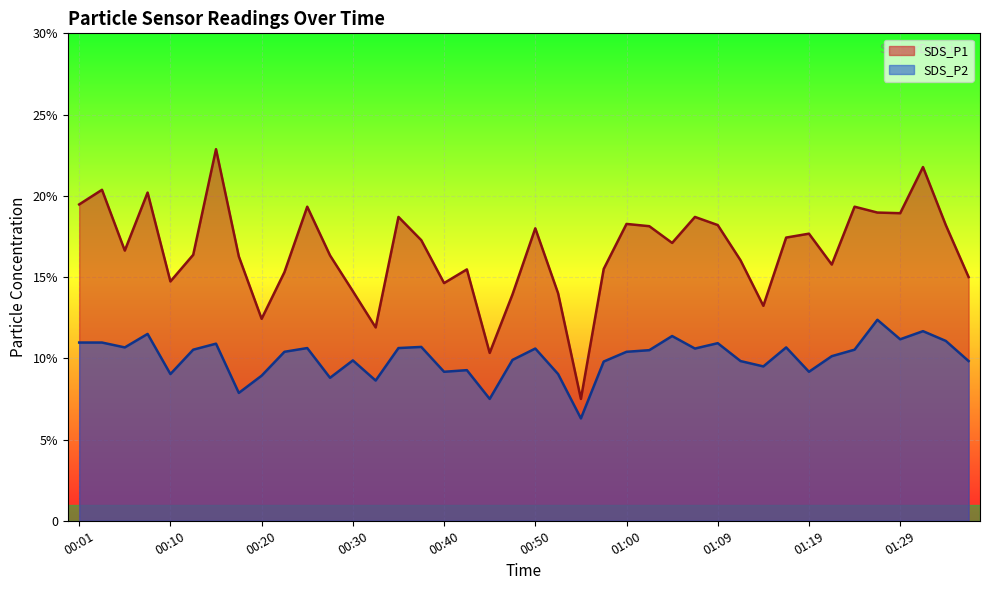

Which series changed the most between 01:02 and 01:29?

SDS_P1